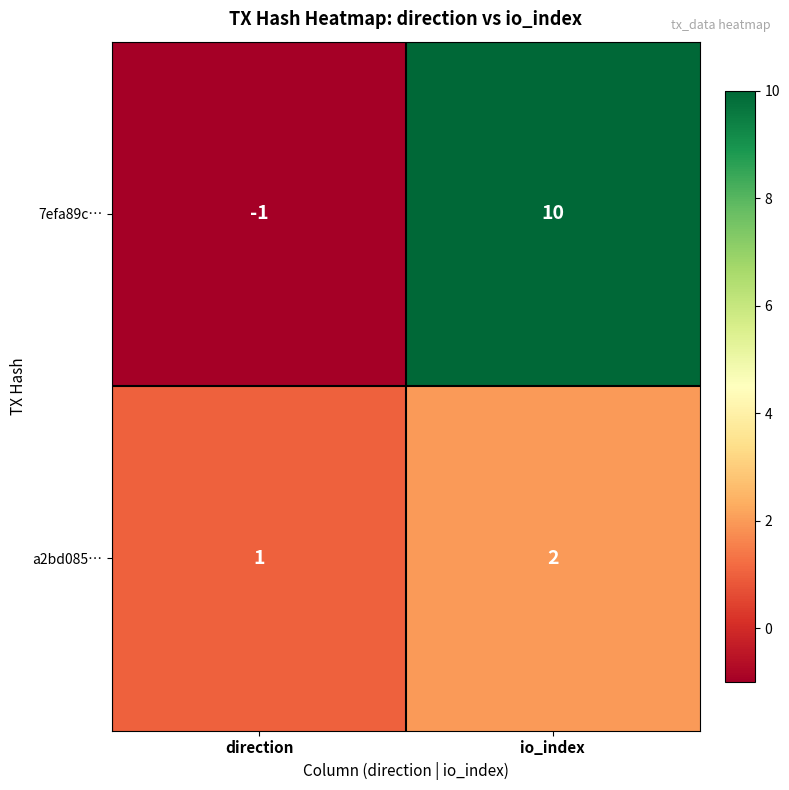

Reading right to left, list all the values displayed in this chart.

7efa89c…: 10	-1
a2bd085…: 2	1